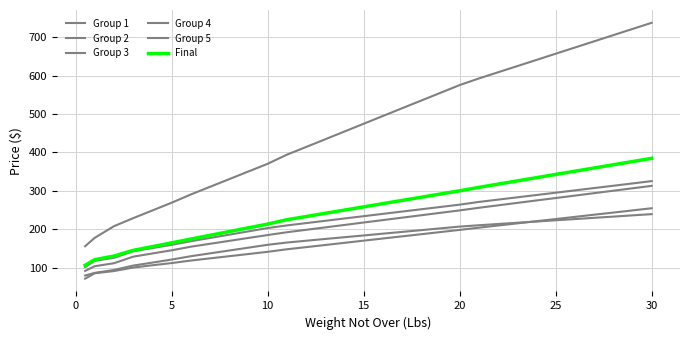

How many lines are shown in the chart?

6